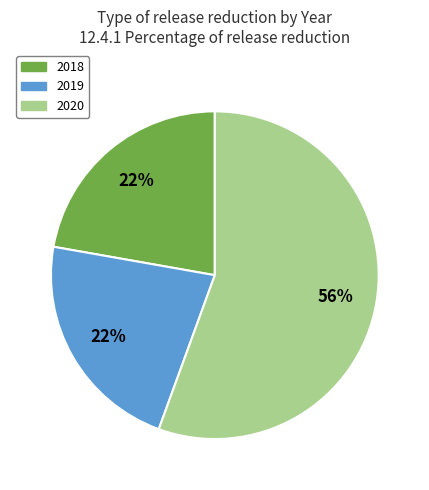

Does any single category account for the majority?

Yes